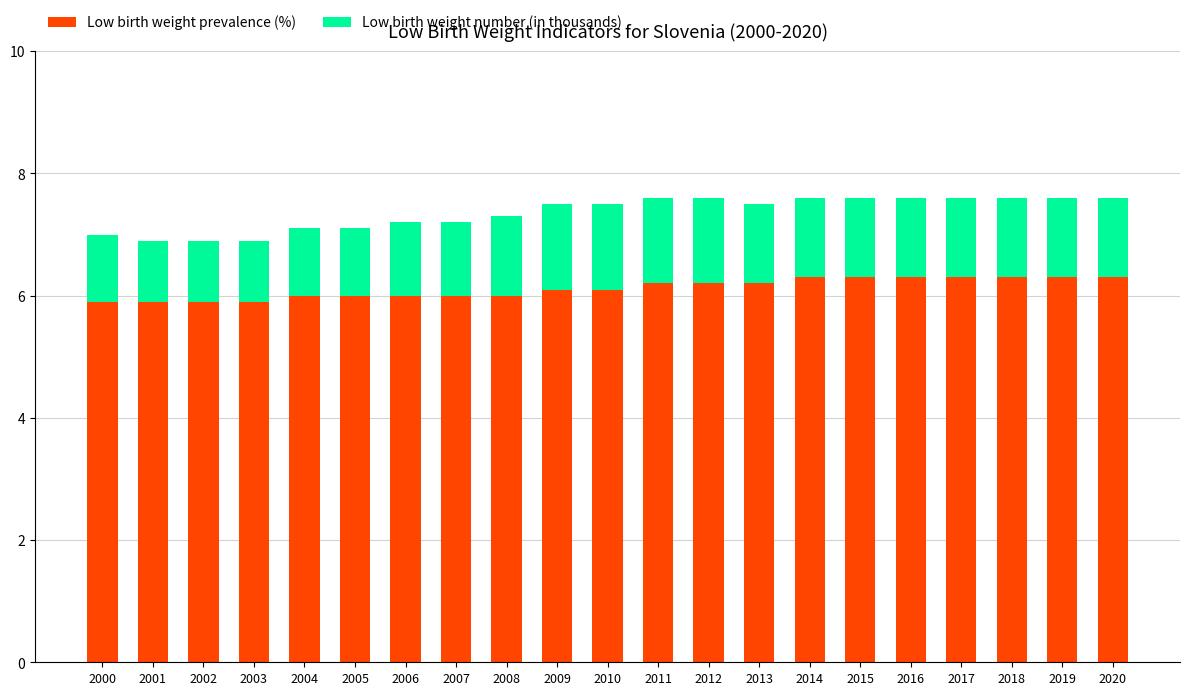

What is the total value across all series at 2000?

7.0